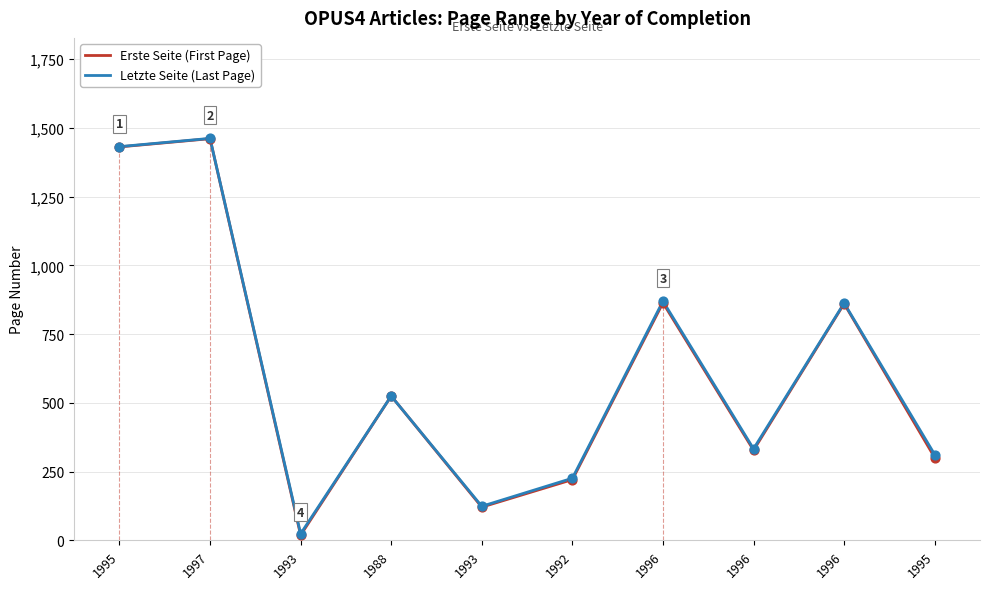

Which series has the largest total across all categories?

Letzte Seite (Last Page)